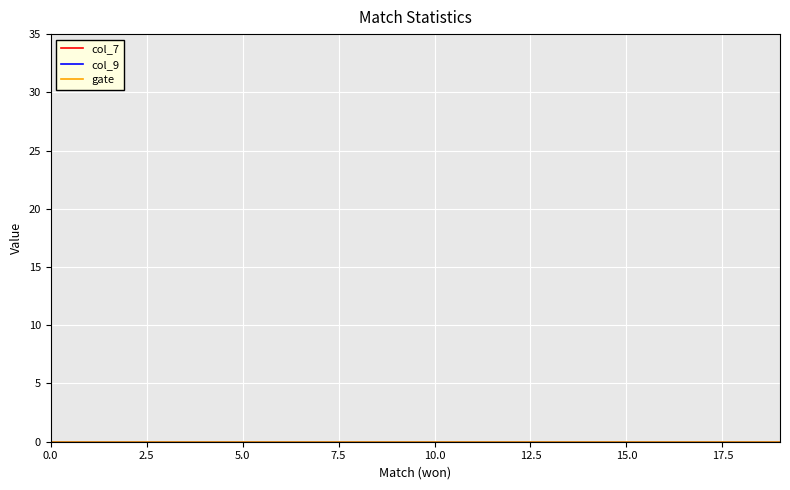

Reading left to right, list all the values displayed in this chart.

won: 0=0	1=1	2=2	3=3	4=4	5=5	6=6	7=7	8=8	9=9	10=10	11=11	12=12	13=13	14=14	15=15	16=16	17=17	18=18	19=19
col_7: 0=0	1=0	2=0	3=0	4=0	5=0	6=0	7=0	8=0	9=0	10=0	11=0	12=0	13=0	14=0	15=0	16=0	17=0	18=0	19=0
col_9: 0=0	1=0	2=0	3=0	4=0	5=0	6=0	7=0	8=0	9=0	10=0	11=0	12=0	13=0	14=0	15=0	16=0	17=0	18=0	19=0
gate: 0=0	1=0	2=0	3=0	4=0	5=0	6=0	7=0	8=0	9=0	10=0	11=0	12=0	13=0	14=0	15=0	16=0	17=0	18=0	19=0